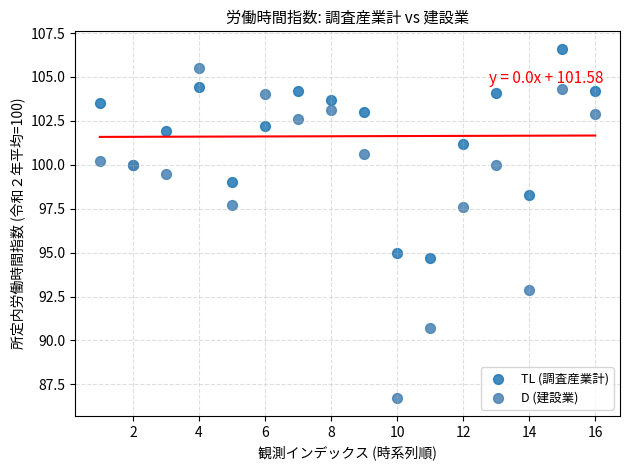

Which series contains the lowest Y value?

D (建設業)